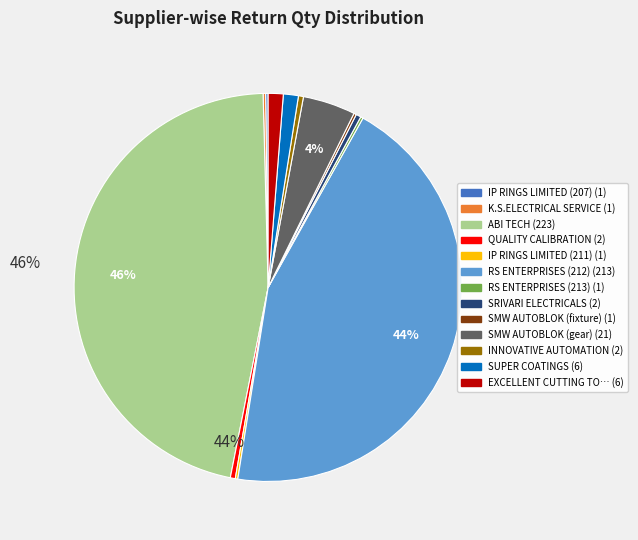

Does any single category account for the majority?

No